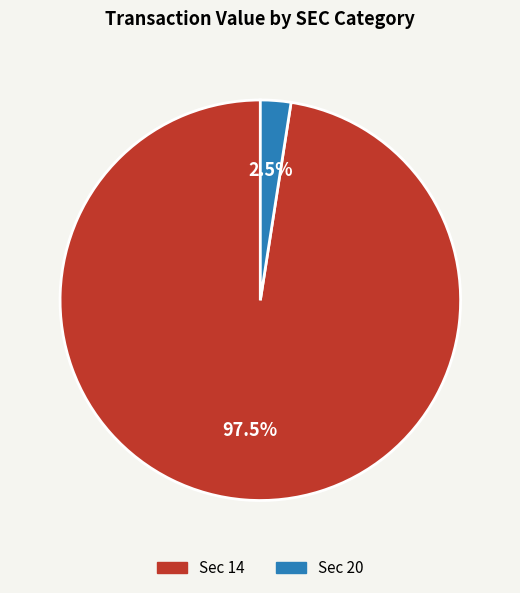

Is there any slice that represents more than half of the pie?

Yes